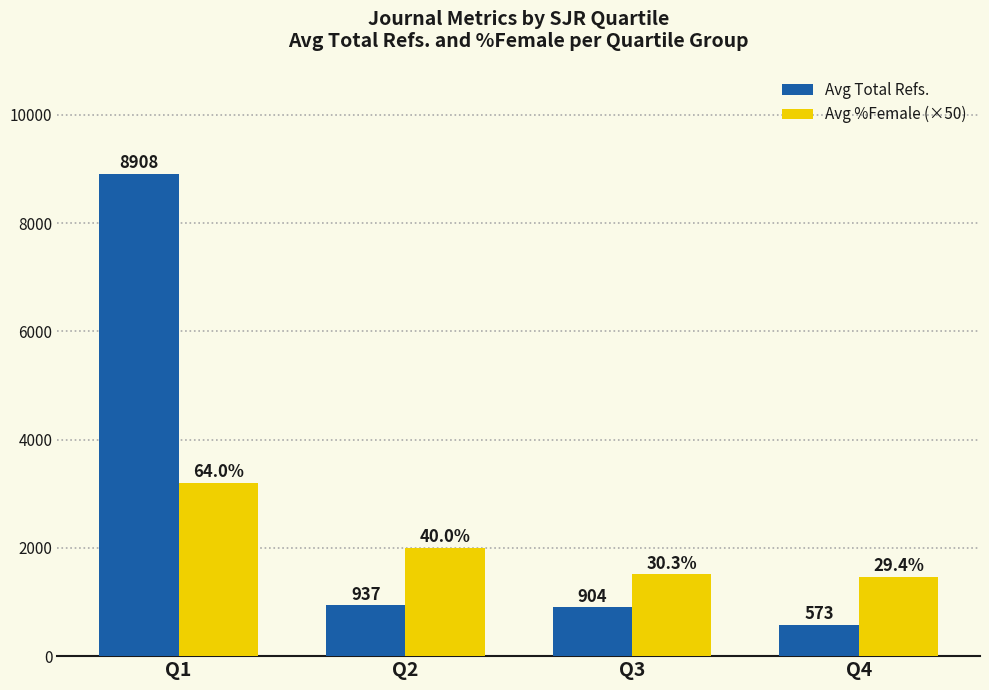

At which label does Avg Total Refs. first exceed 937?

Q1